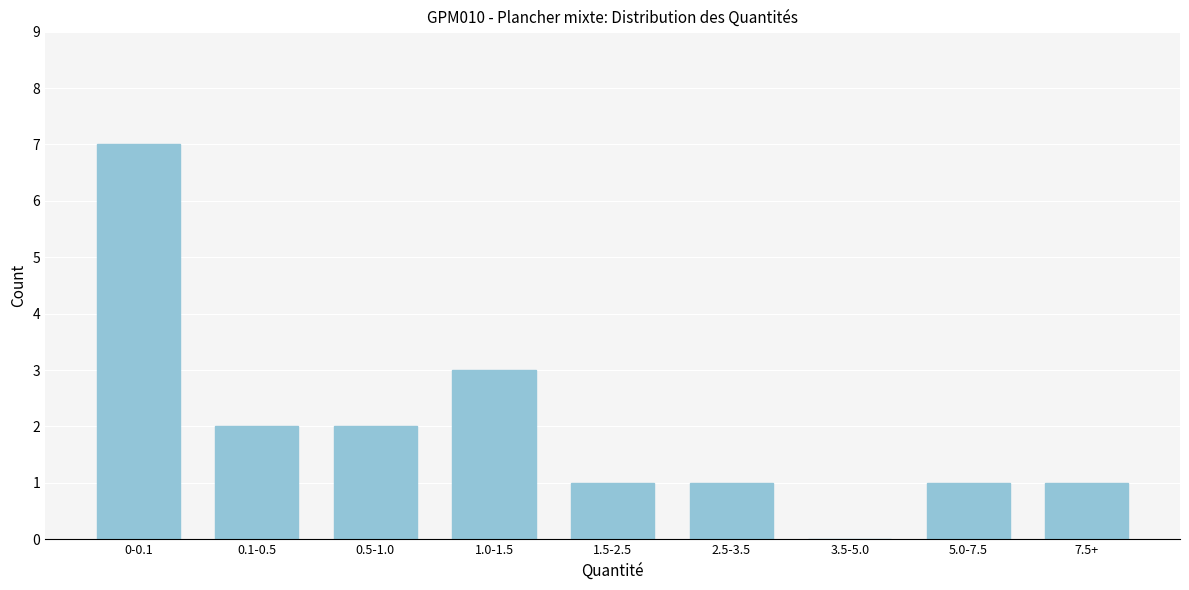

Reading left to right, extract all data points from this chart.

0-0.1=7	0.1-0.5=2	0.5-1.0=2	1.0-1.5=3	1.5-2.5=1	2.5-3.5=1	3.5-5.0=0	5.0-7.5=1	7.5+=1